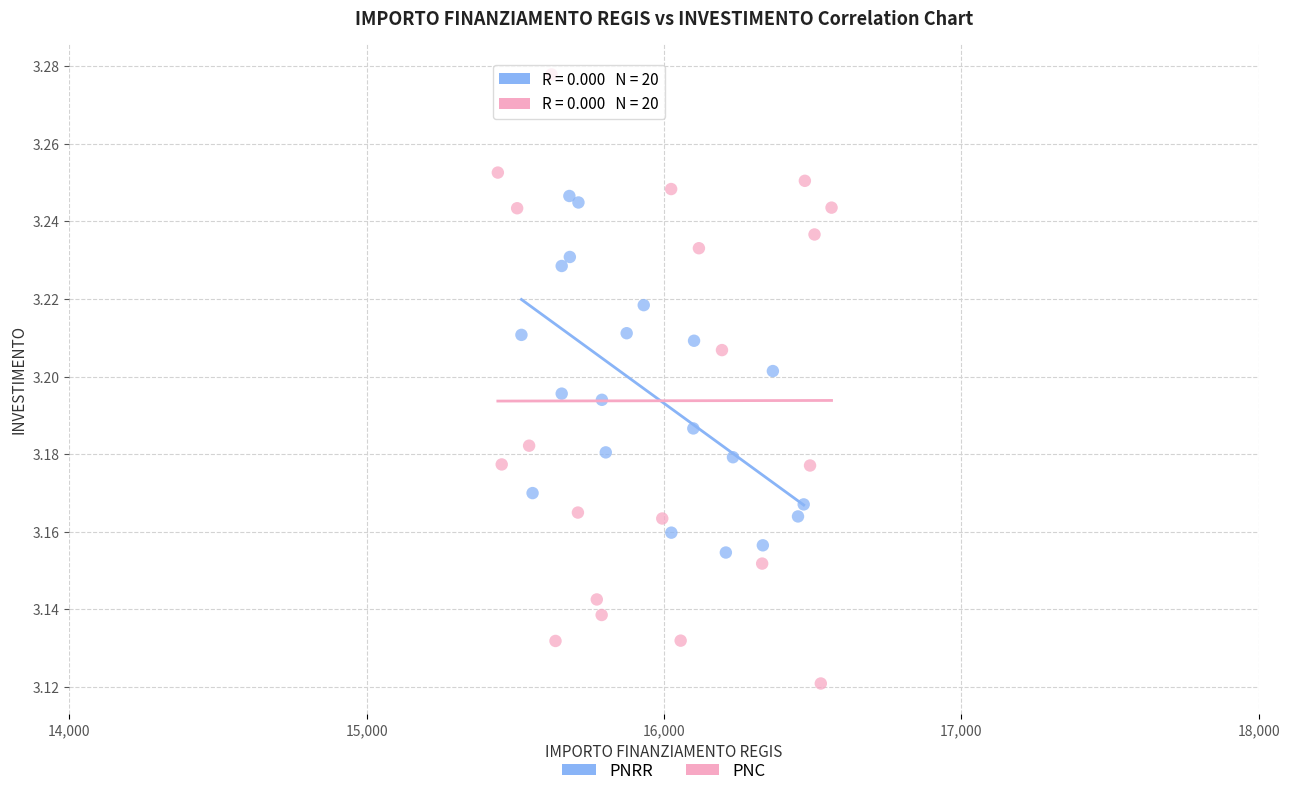

What are all the series names shown in the legend?

PNRR, PNC